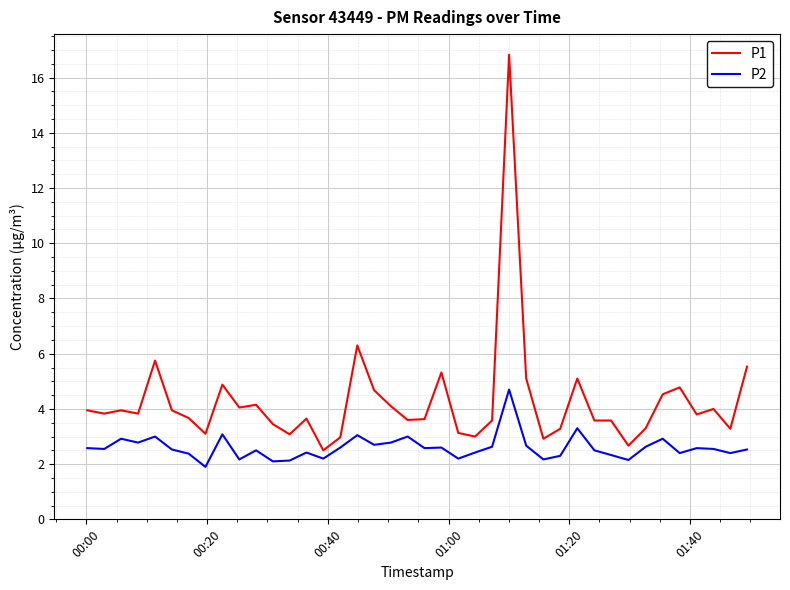

What is the maximum value for P2?

4.7